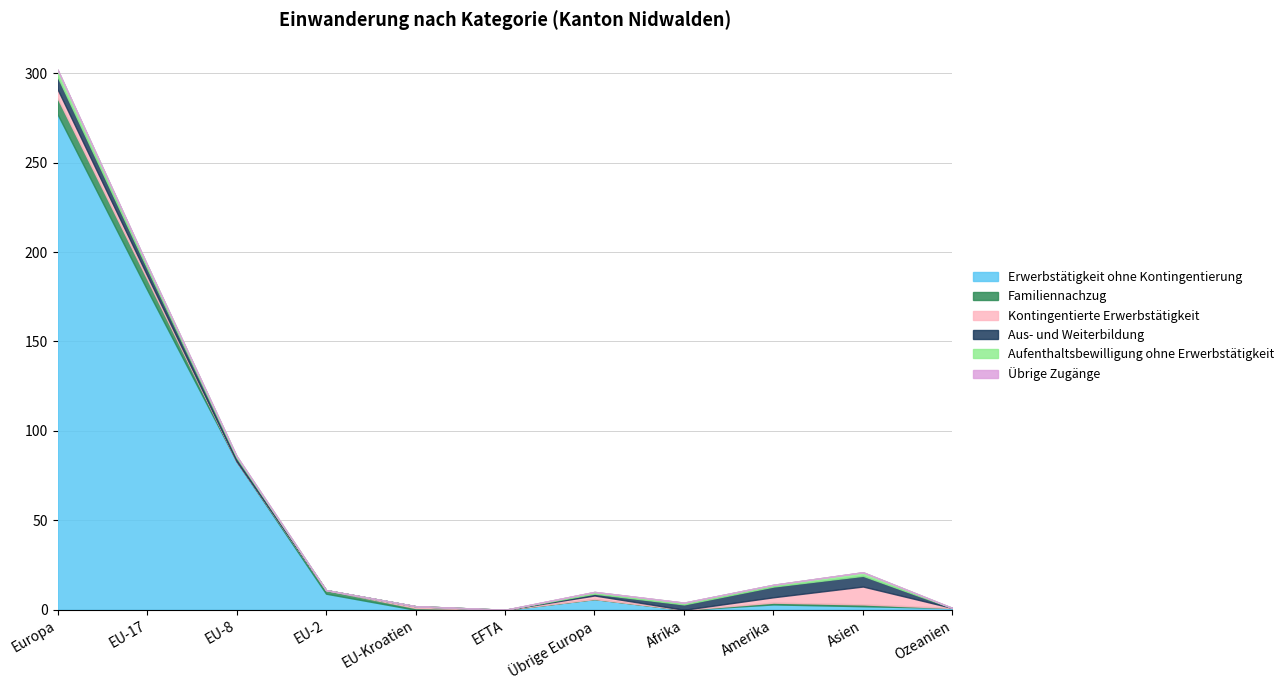

Between EU-17 and Afrika, which series saw the biggest shift?

Erwerbstätigkeit ohne Kontingentierung